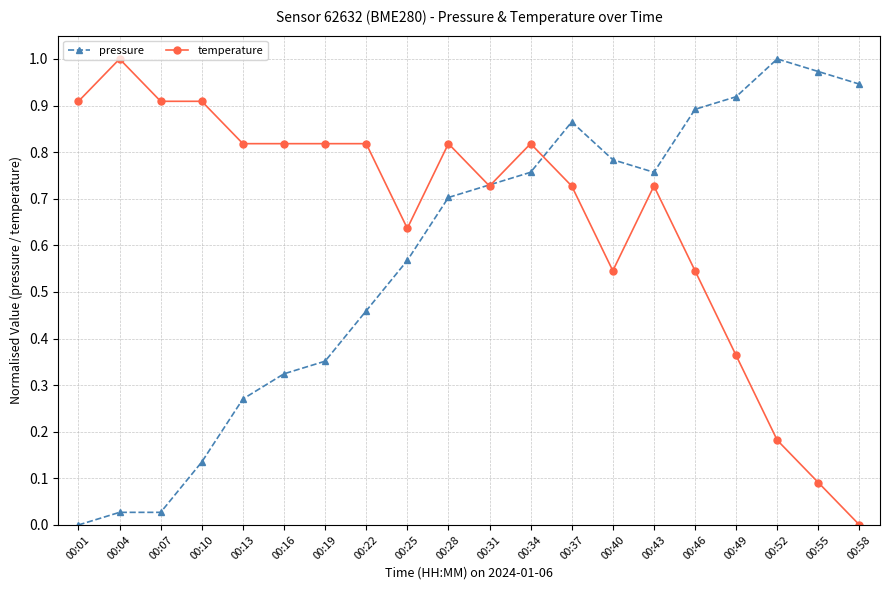

Which category has the lowest value in the temperature series?

00:58